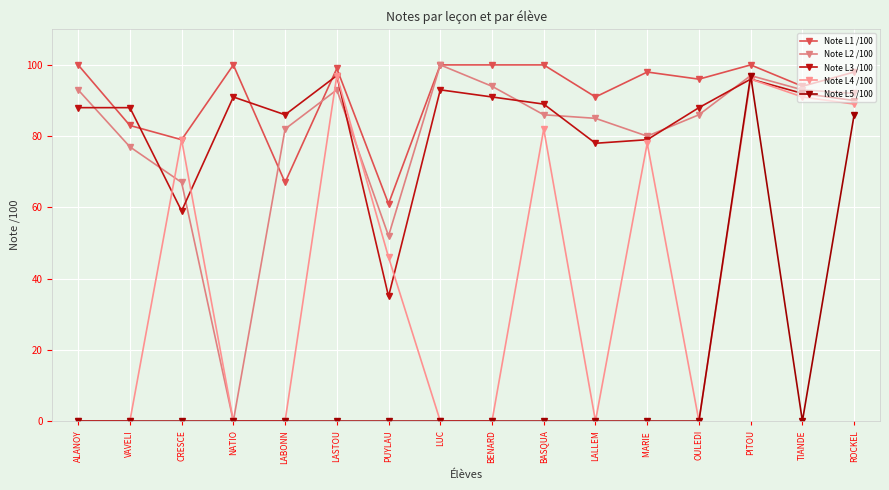

What is the total value across all series at OULEDI?

270